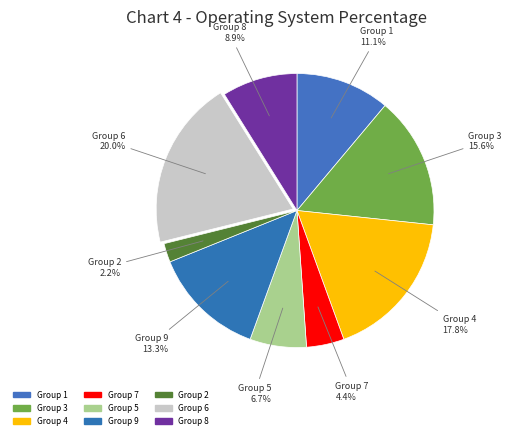

How much of the chart is everything except Group 9?

86.7%